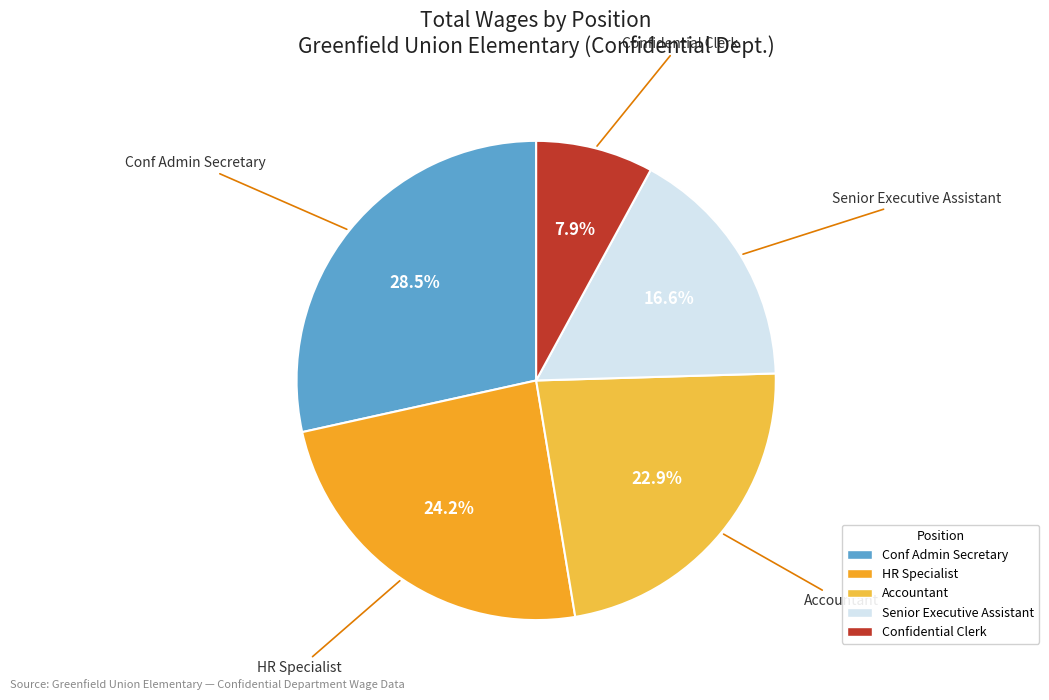

Between HR Specialist and Senior Executive Assistant, which is larger?

HR Specialist